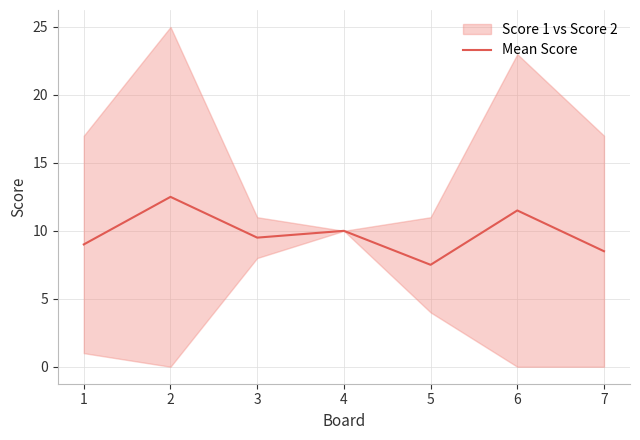

How many data points are less than 9?

2